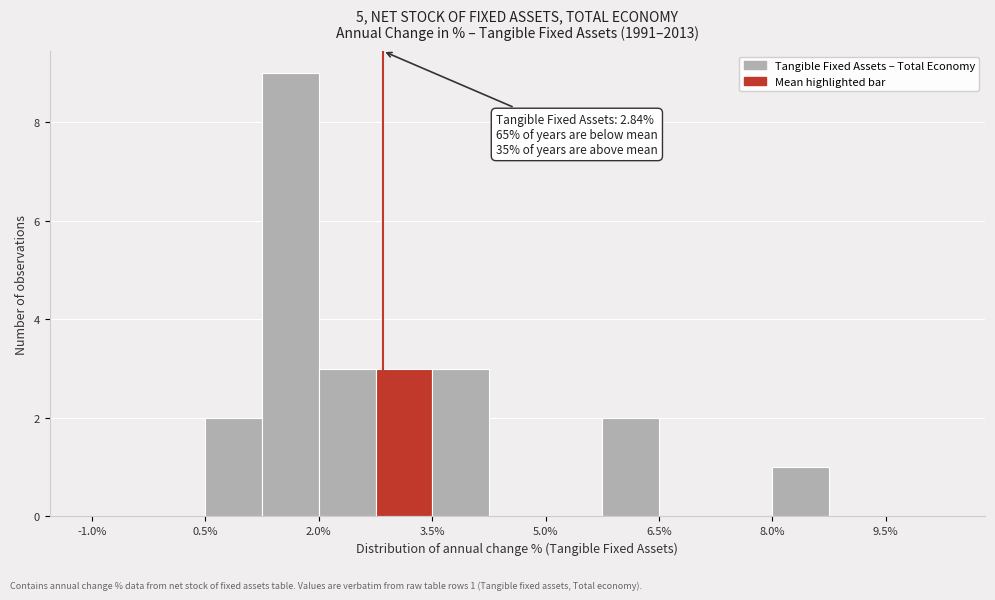

Read against the x-axis, roughly where is the centre of the tallest bar?

1.6